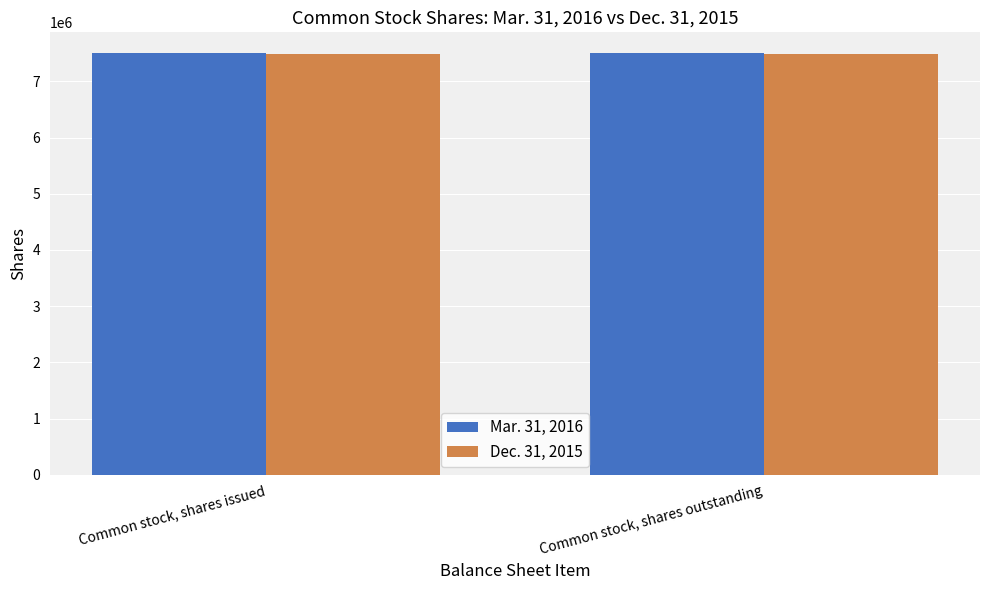

Reading right to left, list all the values displayed in this chart.

Mar. 31, 2016: Common stock, shares outstanding=7497857	Common stock, shares issued=7497857
Dec. 31, 2015: Common stock, shares outstanding=7490288	Common stock, shares issued=7490288